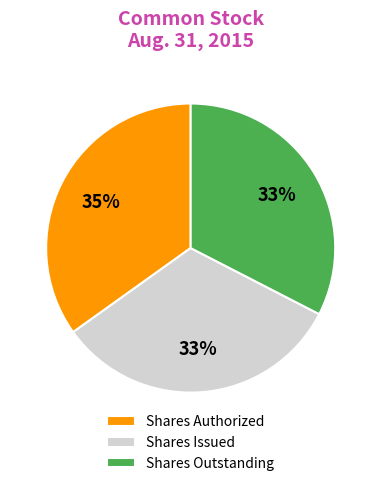

How many segments does this pie chart have?

3